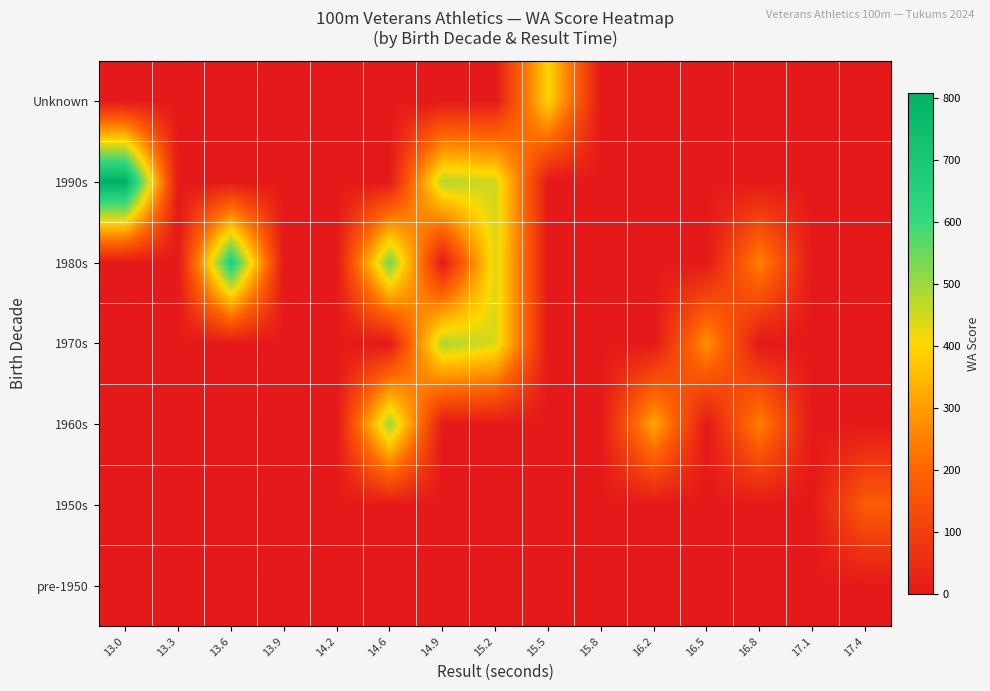

At which category is the sum across all series the highest?

15.2